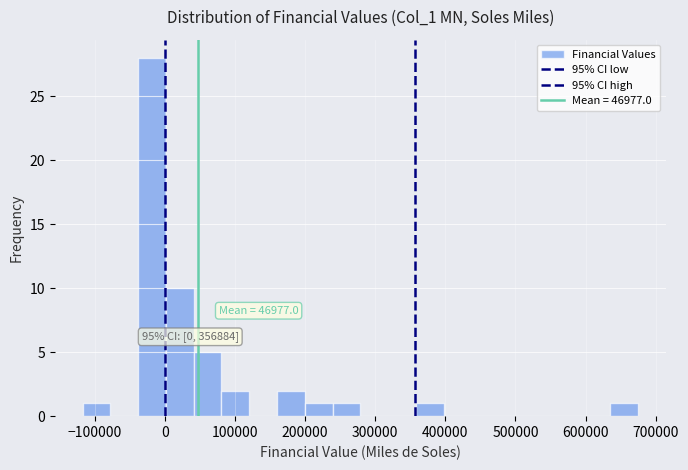

Read against the x-axis, roughly where is the centre of the tallest bar?

-20000